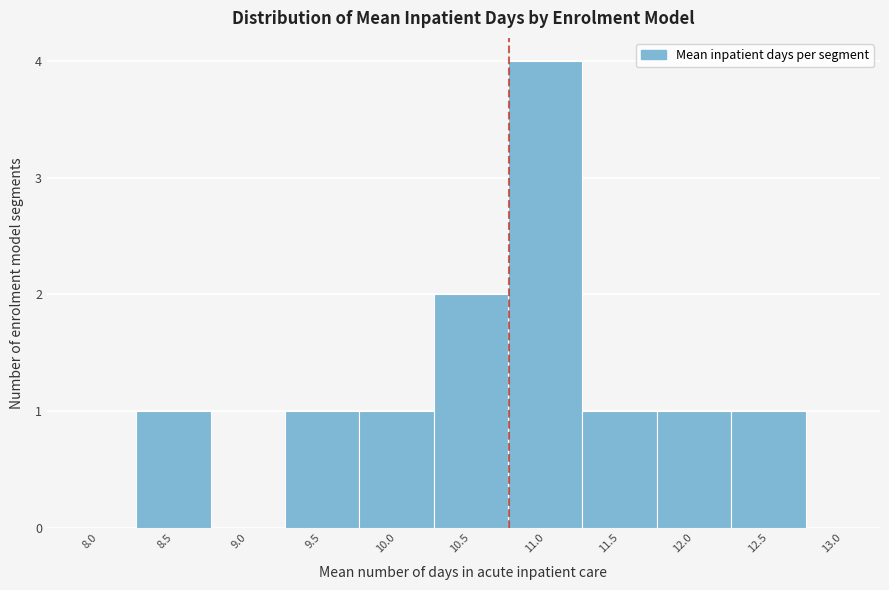

Reading right to left, extract all data points from this chart.

13.0=0	12.5=1	12.0=1	11.5=1	11.0=4	10.5=2	10.0=1	9.5=1	9.0=0	8.5=1	8.0=0